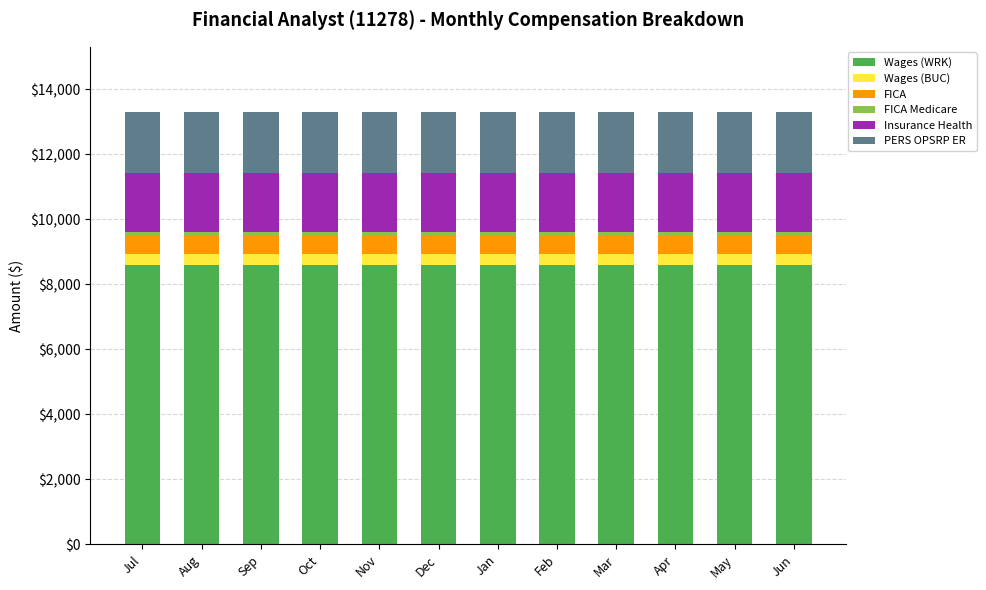

What is the total value across all series at May?

13309